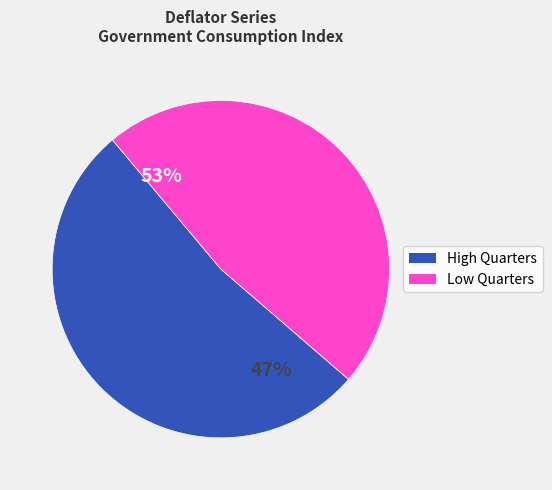

The 2000/10-12 slice represents 13% of the pie. True or false?

False